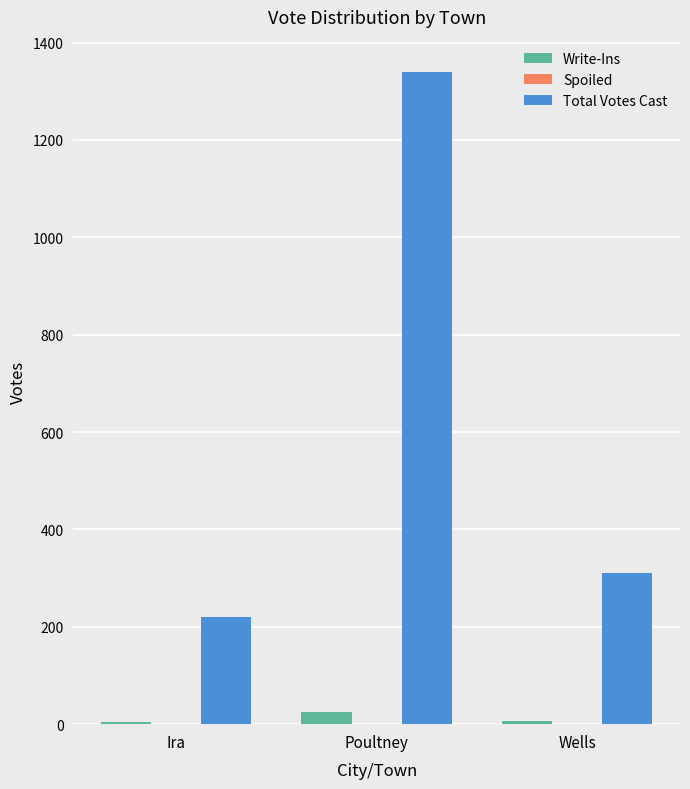

Are the bars grouped side by side (vs. stacked)?

Yes